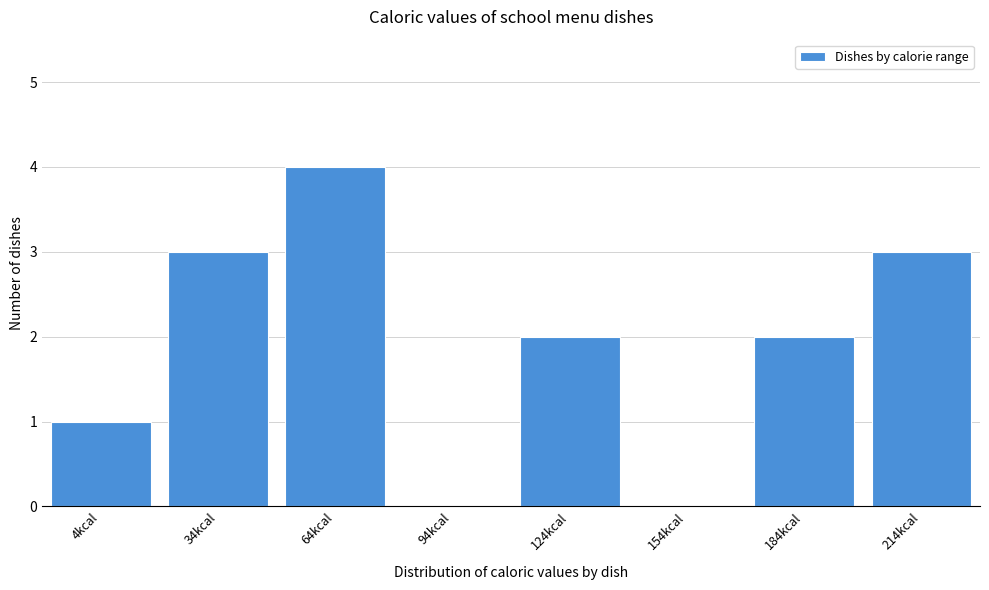

Reading left to right, what are all the values shown in this chart?

4kcal=1	34kcal=3	64kcal=4	94kcal=0	124kcal=2	154kcal=0	184kcal=2	214kcal=3